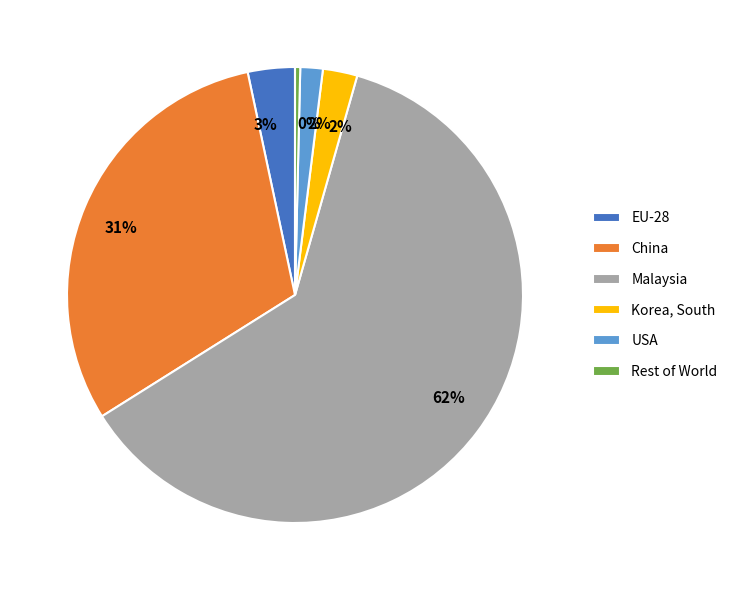

Is the sum of Korea, South and EU-28 greater than half?

No